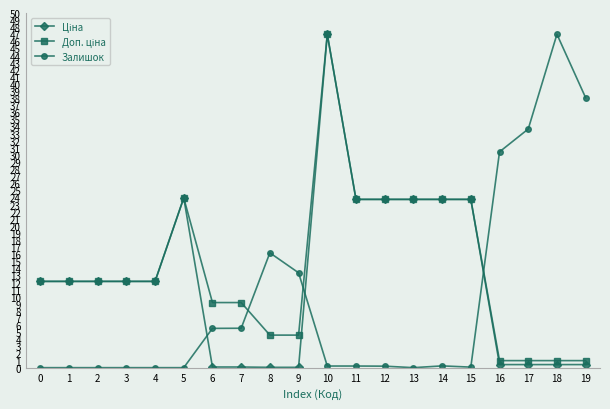

How many lines are shown in the chart?

3